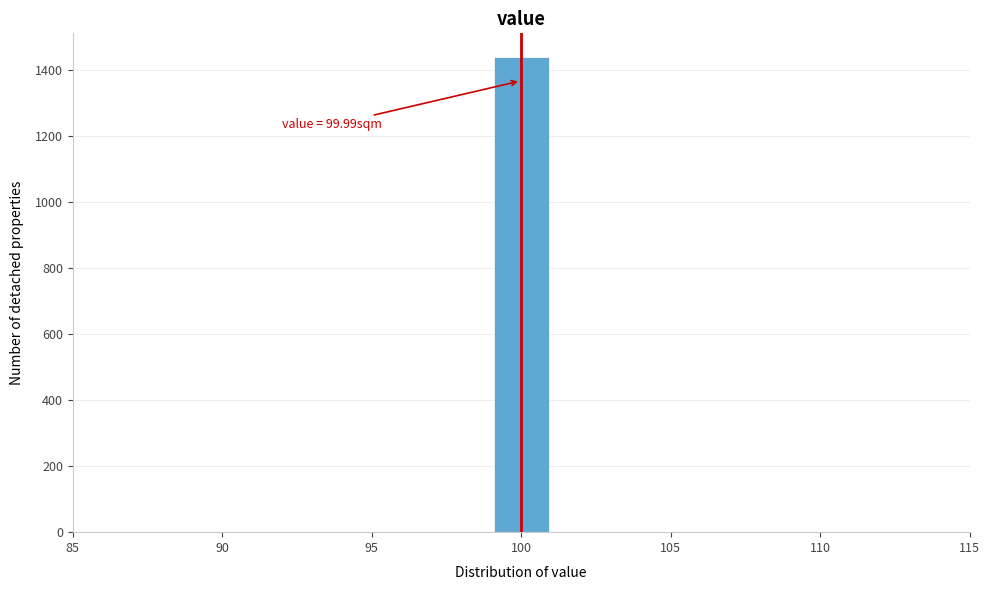

Over which range of the x-axis is the bar tallest?

99 to 101